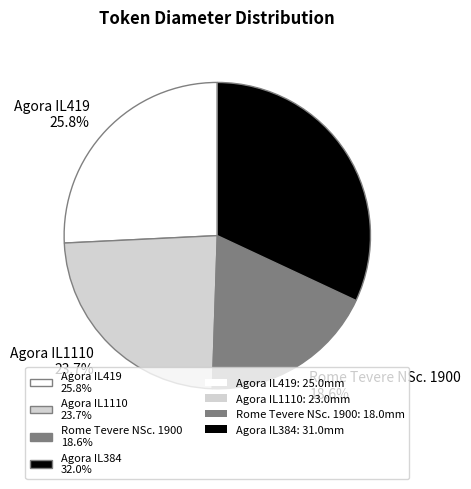

Combined, do Agora IL1110 and Rome Tevere NSc. 1900 account for over 50%?

No